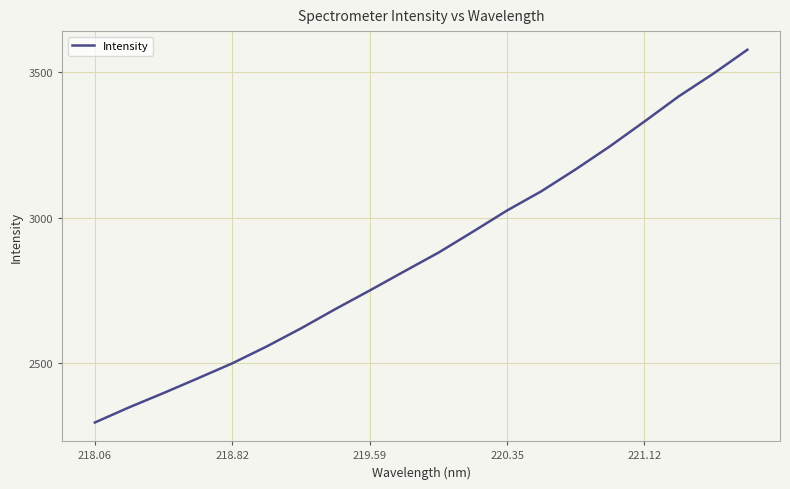

Is this an area chart (filled region under the line)?

No